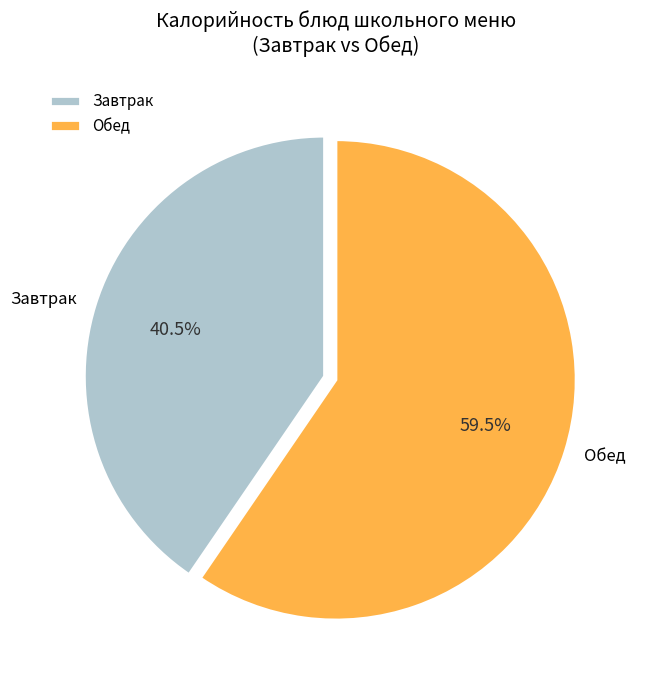

Rank the categories by value from lowest to highest.

Завтрак, Обед